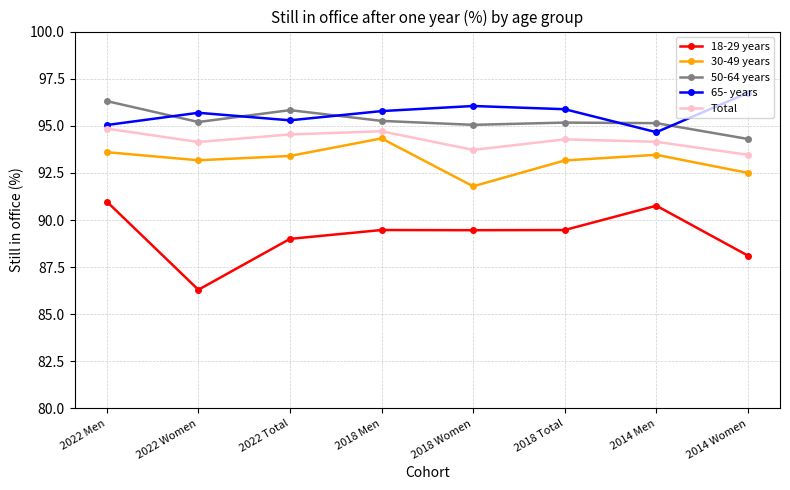

Which series changed the most between 2018 Women and 2018 Total?

30-49 years